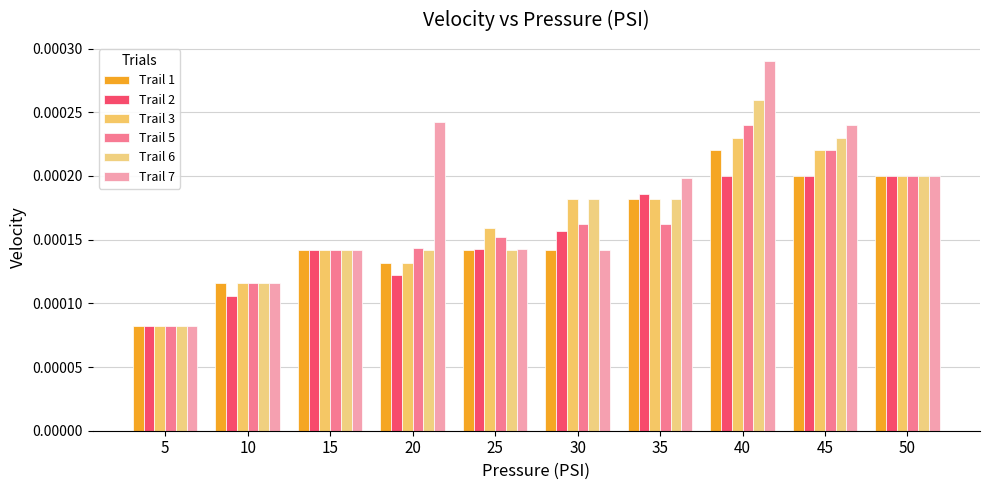

Which has a higher value, 15 or 35?

35